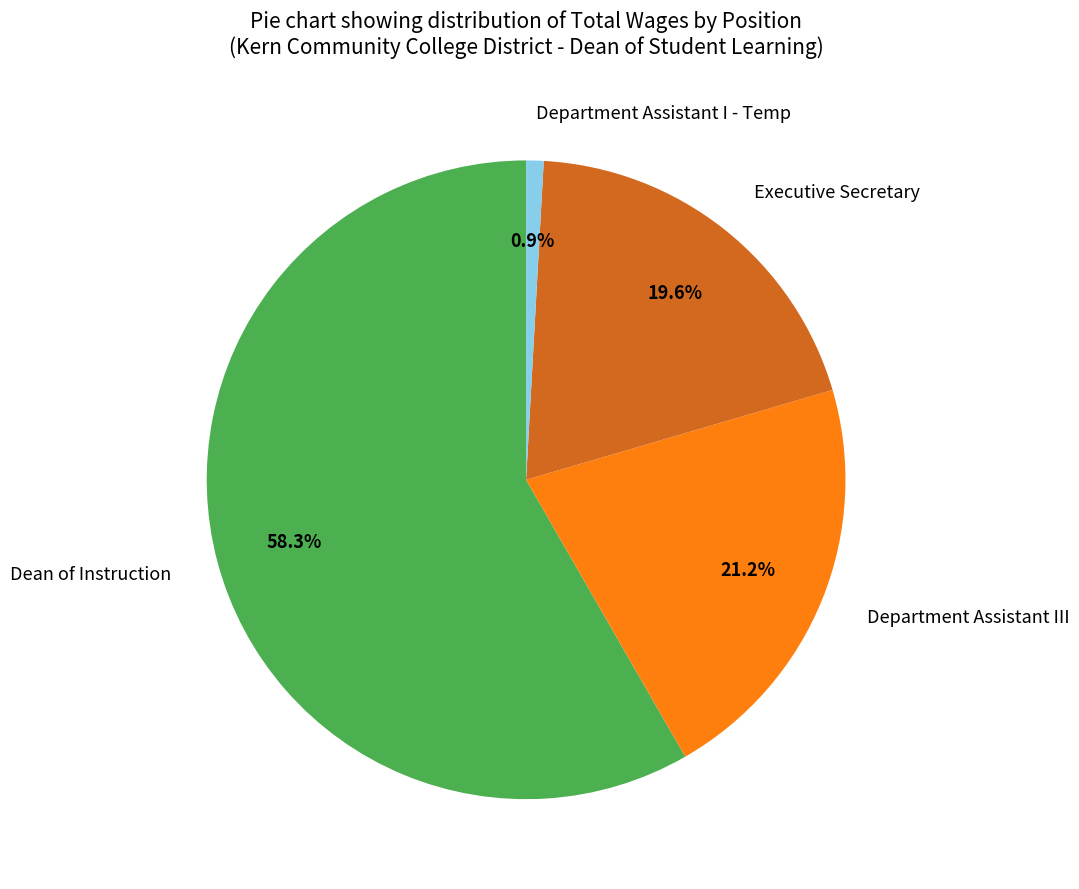

Is there a majority slice in this chart?

Yes